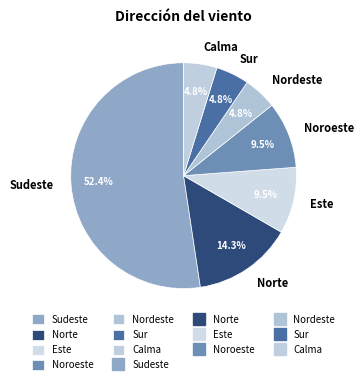

To the nearest percent, what percentage of the pie is Norte?

14%